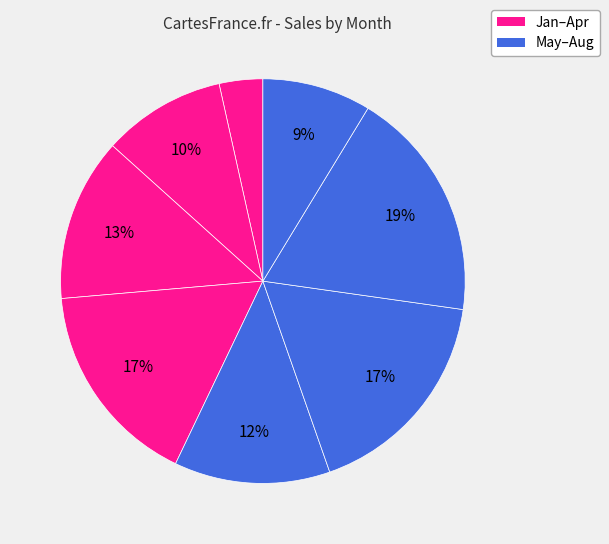

Count the number of slices in the pie.

8